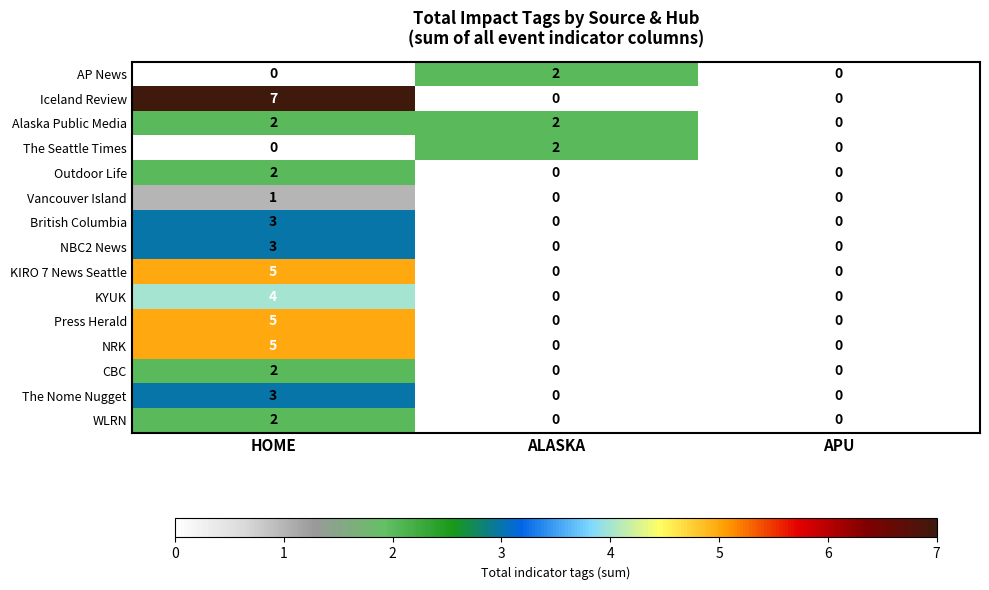

How many NBC2 News values are between 0 and 3?

3